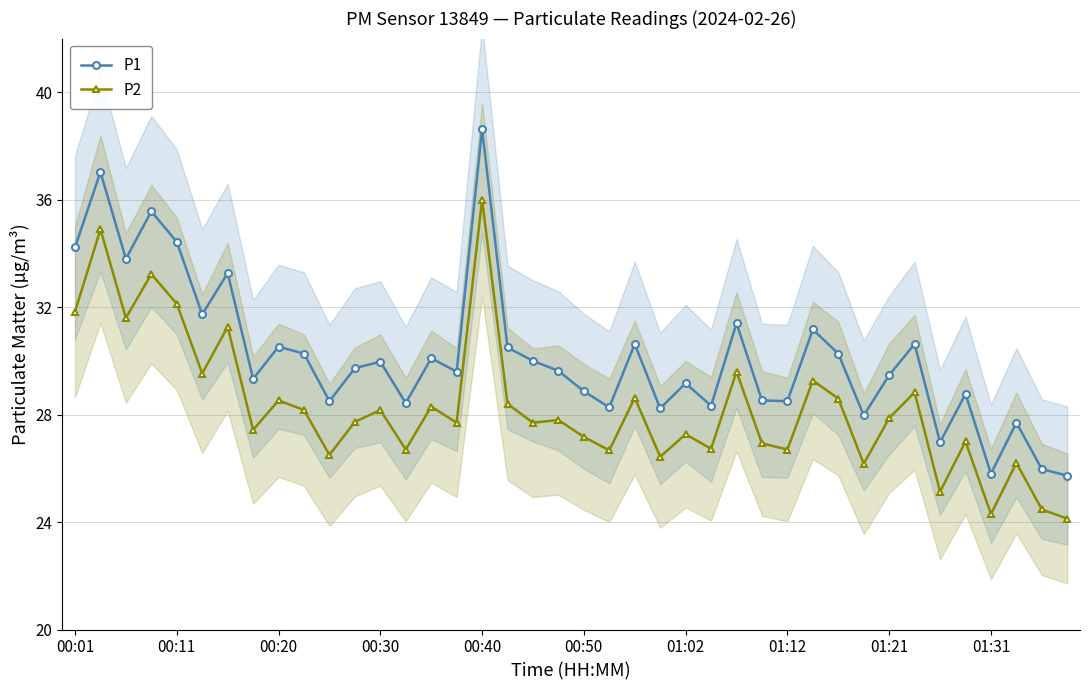

What is the greatest value displayed?

38.6